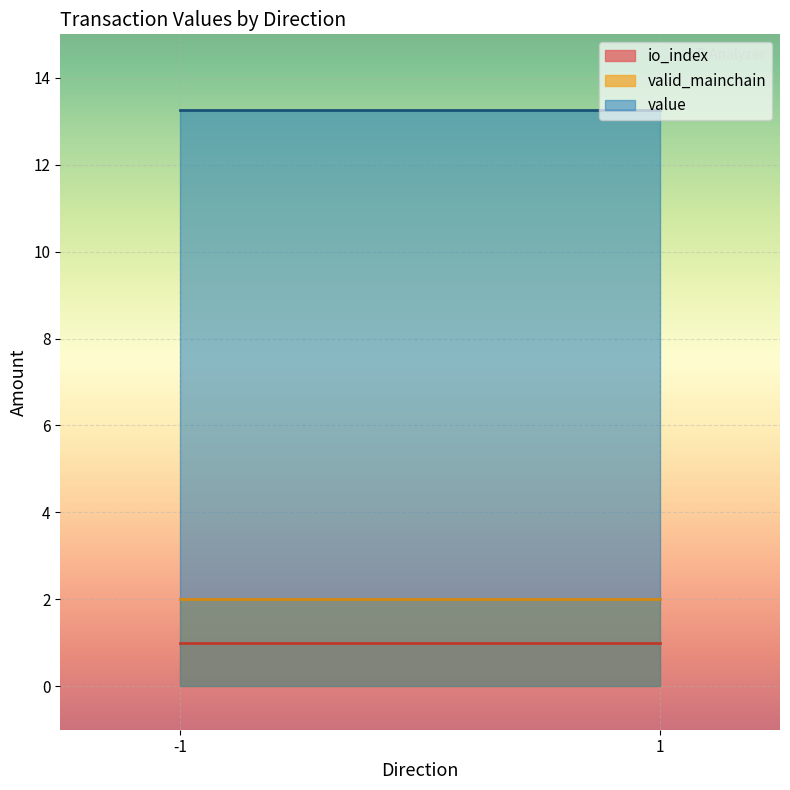

True or false: io_index and value intersect in this chart.

False